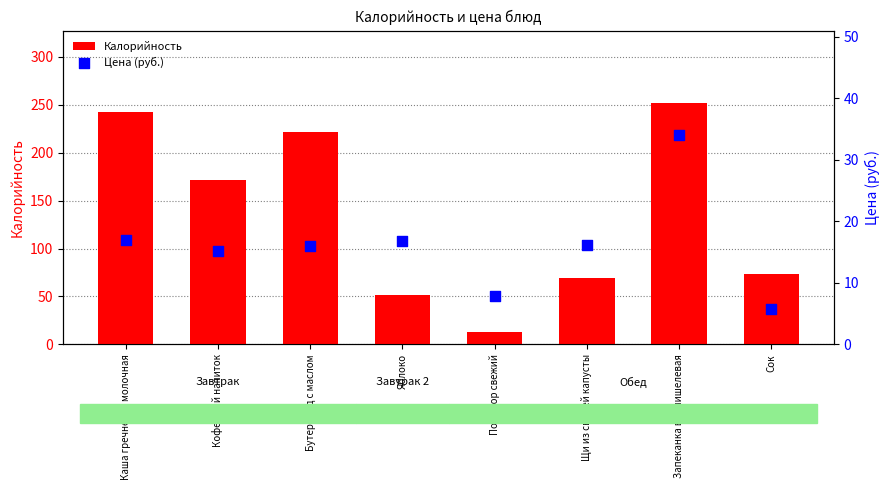

What is the total value across all series at Сок?

79.8